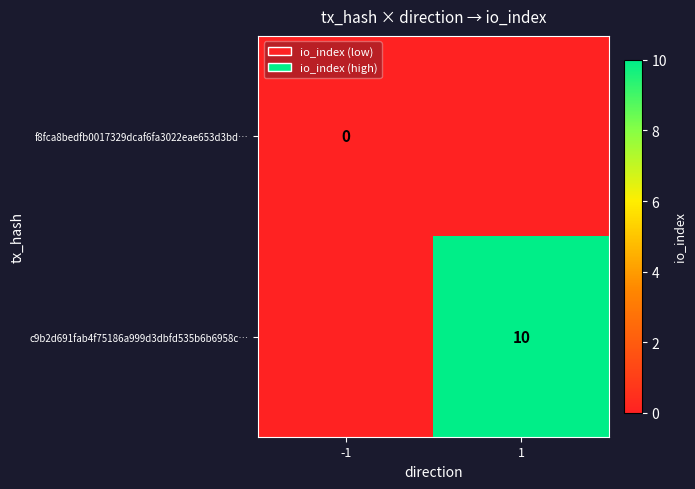

Is it true that c9b2d691fab4f75186a999d3dbfd535b6b6958c… equals 10 at 1?

True